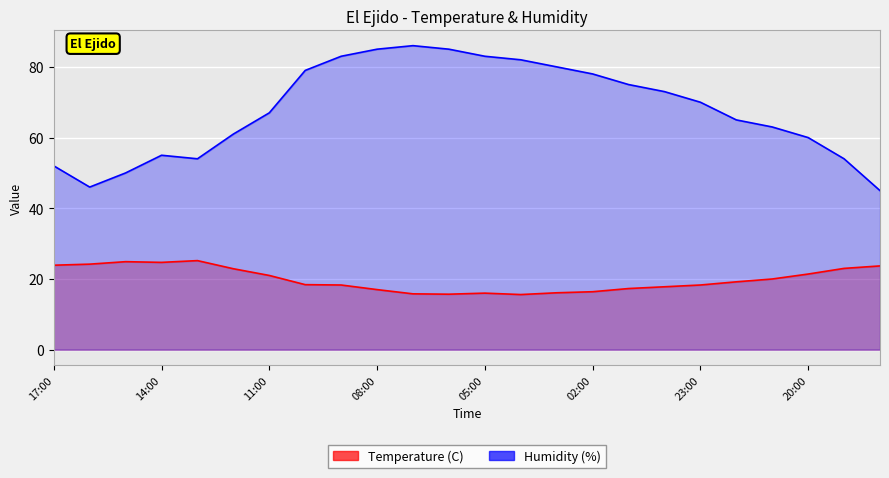

At how many categories does at least one series exceed 42?

24